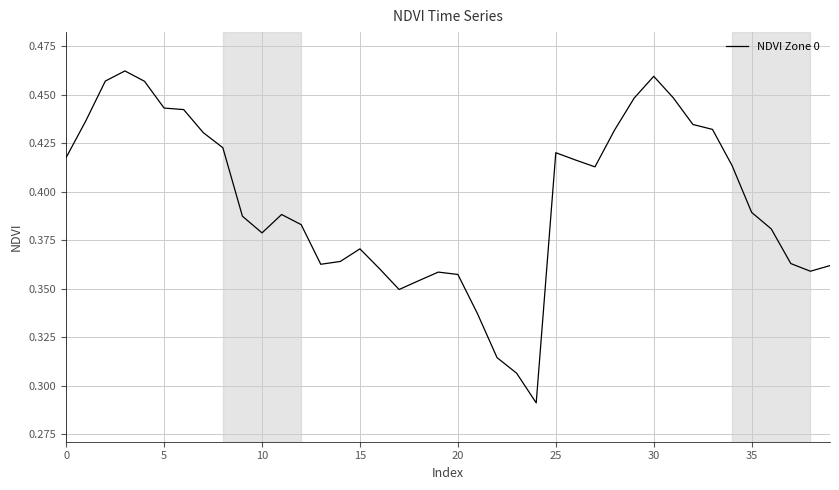

Reading left to right, list all the values displayed in this chart.

0.4	0.4	0.5	0.5	0.5	0.4	0.4	0.4	0.4	0.4	0.4	0.4	0.4	0.4	0.4	0.4	0.4	0.3	0.4	0.4	0.4	0.3	0.3	0.3	0.3	0.4	0.4	0.4	0.4	0.4	0.5	0.4	0.4	0.4	0.4	0.4	0.4	0.4	0.4	0.4